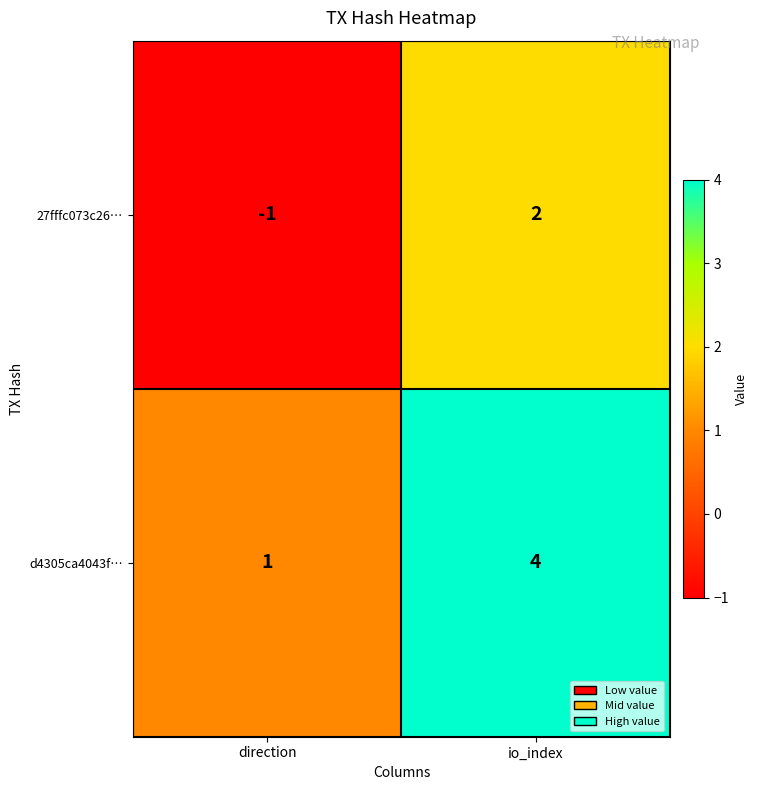

What is the total value across all series at io_index?

6